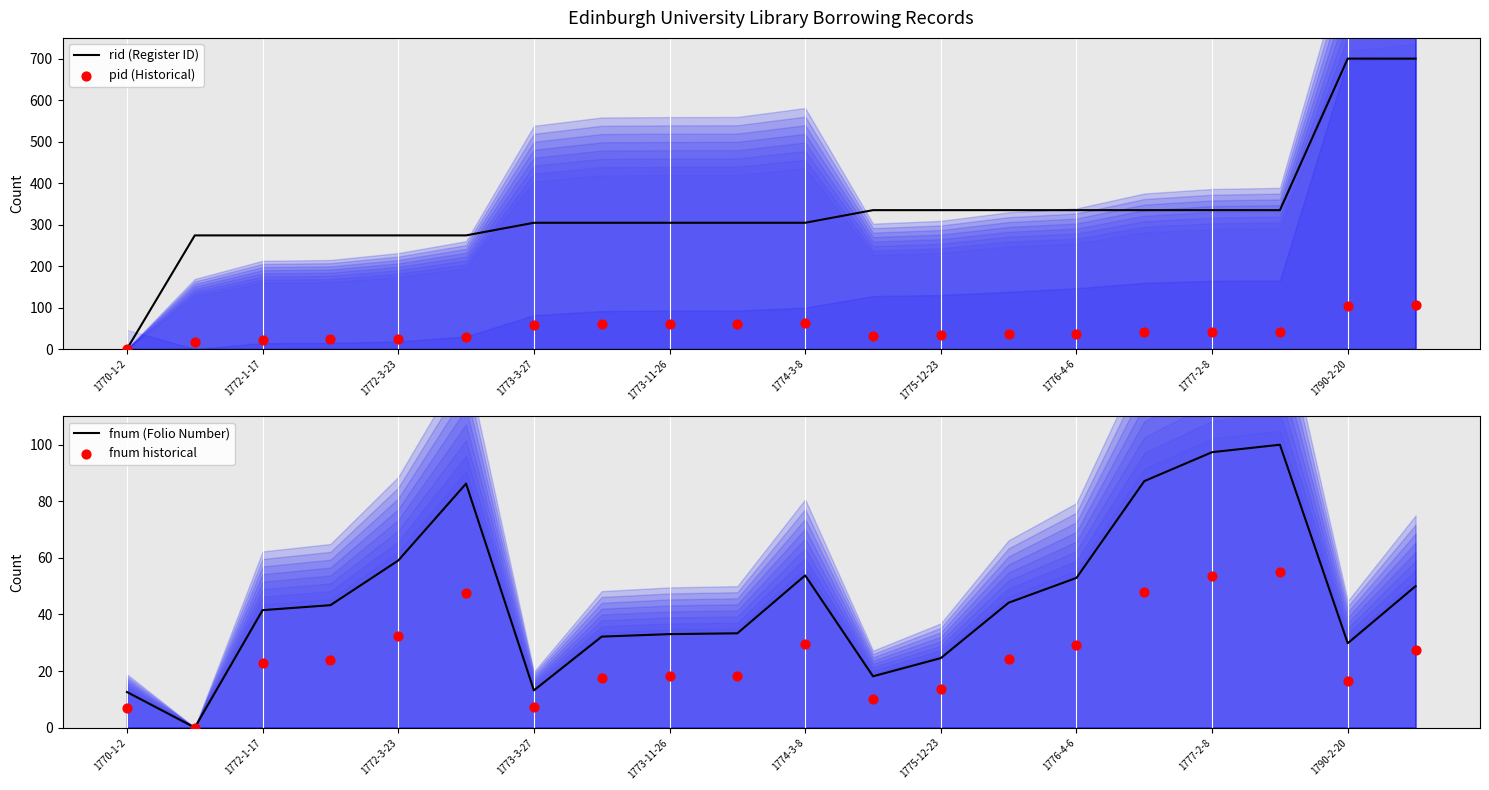

Which series reaches the maximum Y coordinate?

rid (Register ID)